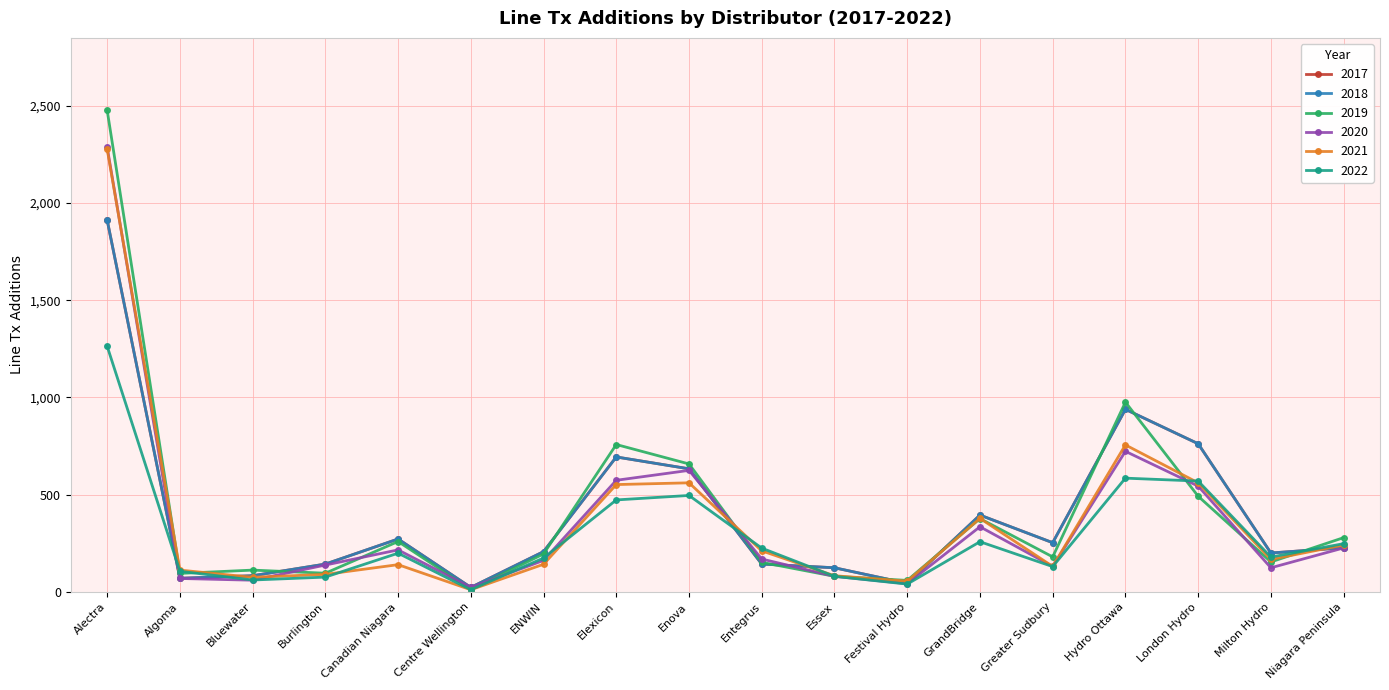

Where do 2019 and 2022 first cross each other?

Alectra and Algoma